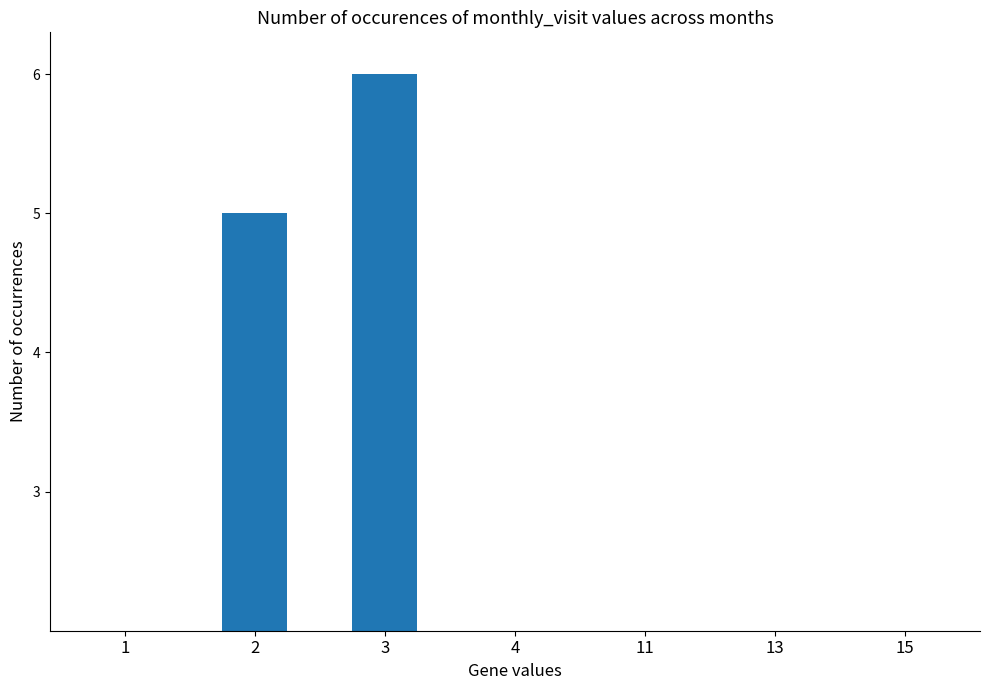

What is the sum of all values?

16